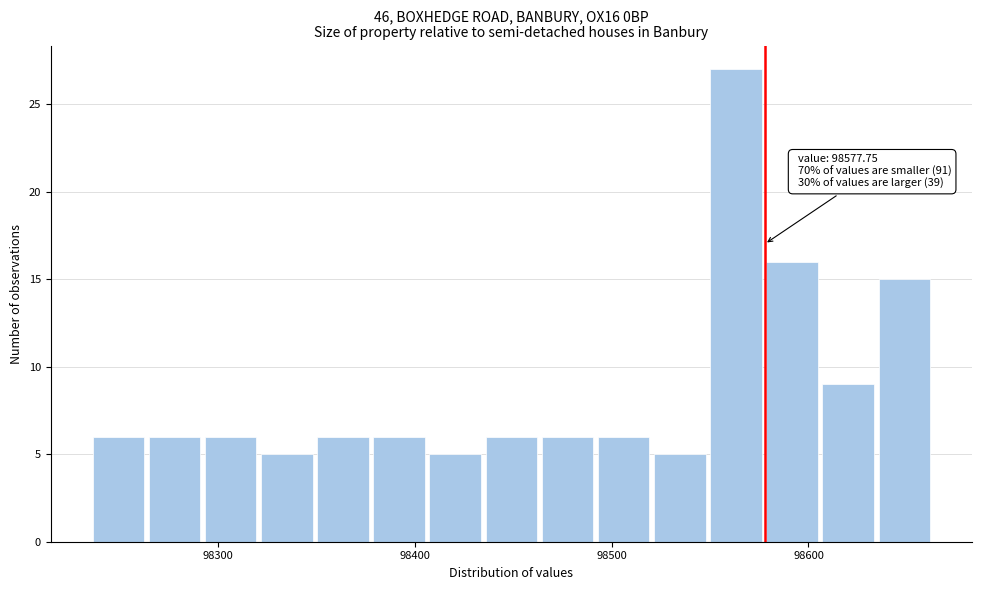

Around what value on the x-axis is the tallest bar? Give the approximate position of its centre, as read against the axis.

98560